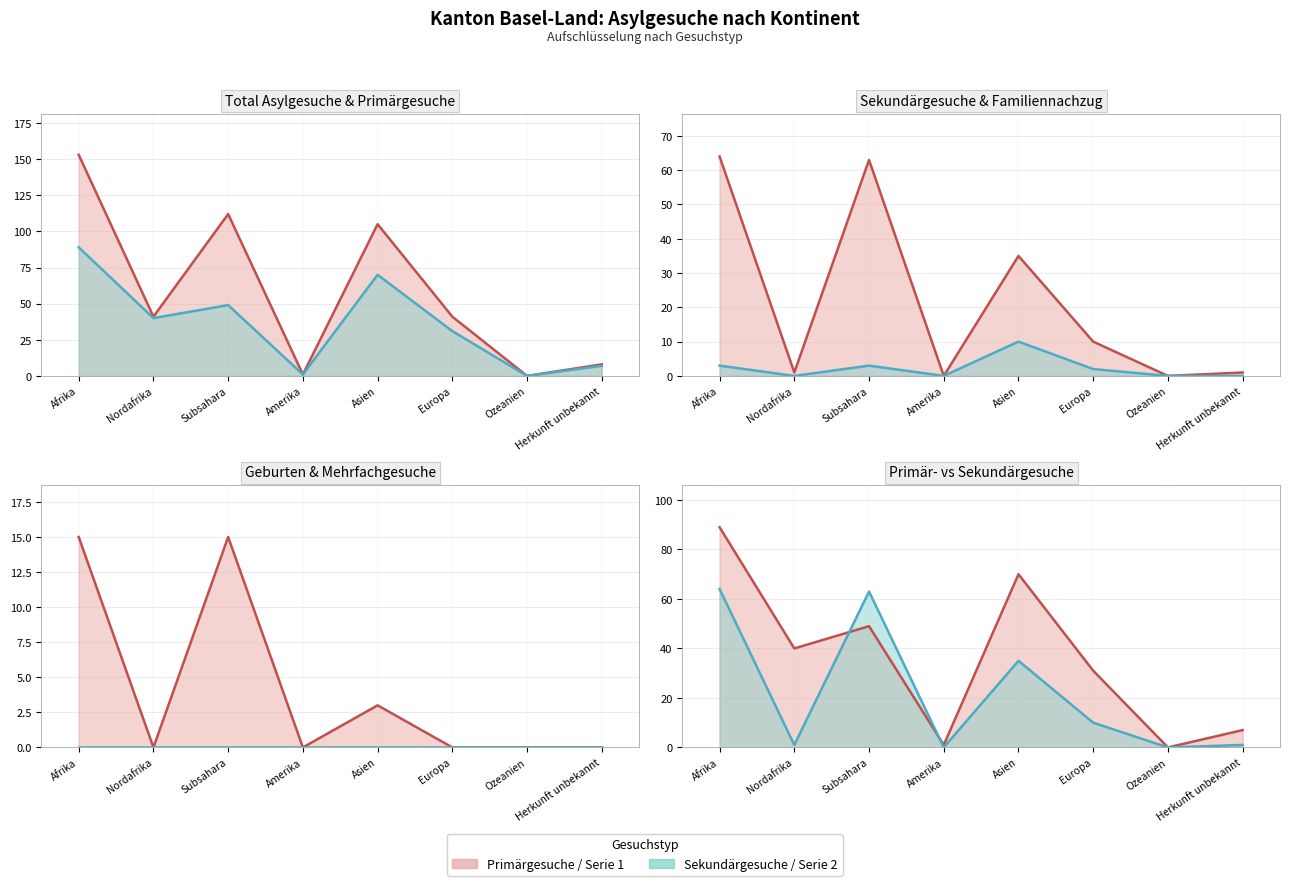

Reading left to right, list all the values displayed in this chart.

Total Asylgesuche: Afrika=153	Nordafrika=41	Subsahara=112	Amerika=1	Asien=105	Europa=41	Ozeanien=0	Herkunft unbekannt=8
Primärgesuche: Afrika=89	Nordafrika=40	Subsahara=49	Amerika=1	Asien=70	Europa=31	Ozeanien=0	Herkunft unbekannt=7
Sekundärgesuche Total: Afrika=64	Nordafrika=1	Subsahara=63	Amerika=0	Asien=35	Europa=10	Ozeanien=0	Herkunft unbekannt=1
Familiennachzug: Afrika=3	Nordafrika=0	Subsahara=3	Amerika=0	Asien=10	Europa=2	Ozeanien=0	Herkunft unbekannt=0
Geburten: Afrika=15	Nordafrika=0	Subsahara=15	Amerika=0	Asien=3	Europa=0	Ozeanien=0	Herkunft unbekannt=0